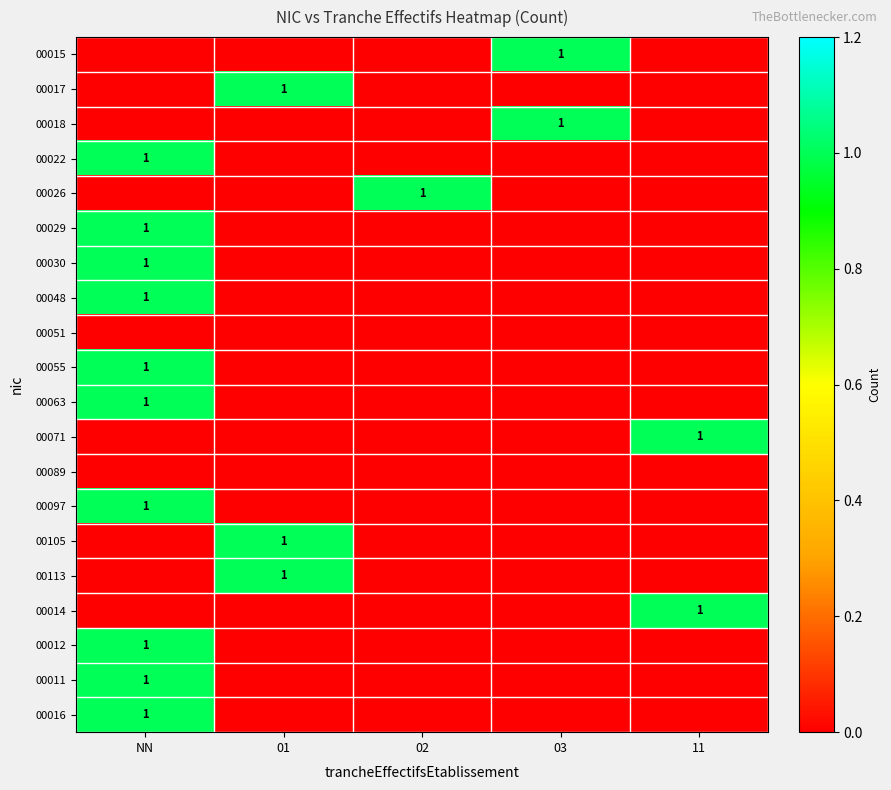

What is the difference between the maximum and minimum values in the 00029 series?

1